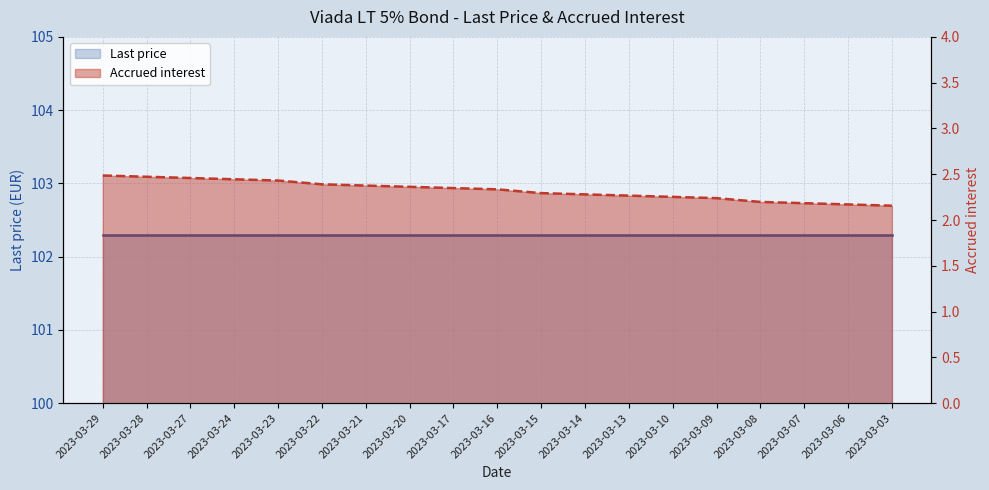

Reading left to right, transcribe all the data shown in this chart.

Last price: 2023-03-29=102.3	2023-03-28=102.3	2023-03-27=102.3	2023-03-24=102.3	2023-03-23=102.3	2023-03-22=102.3	2023-03-21=102.3	2023-03-20=102.3	2023-03-17=102.3	2023-03-16=102.3	2023-03-15=102.3	2023-03-14=102.3	2023-03-13=102.3	2023-03-10=102.3	2023-03-09=102.3	2023-03-08=102.3	2023-03-07=102.3	2023-03-06=102.3	2023-03-03=102.3
Accrued interest: 2023-03-29=2.5	2023-03-28=2.5	2023-03-27=2.5	2023-03-24=2.4	2023-03-23=2.4	2023-03-22=2.4	2023-03-21=2.4	2023-03-20=2.4	2023-03-17=2.3	2023-03-16=2.3	2023-03-15=2.3	2023-03-14=2.3	2023-03-13=2.3	2023-03-10=2.3	2023-03-09=2.2	2023-03-08=2.2	2023-03-07=2.2	2023-03-06=2.2	2023-03-03=2.2